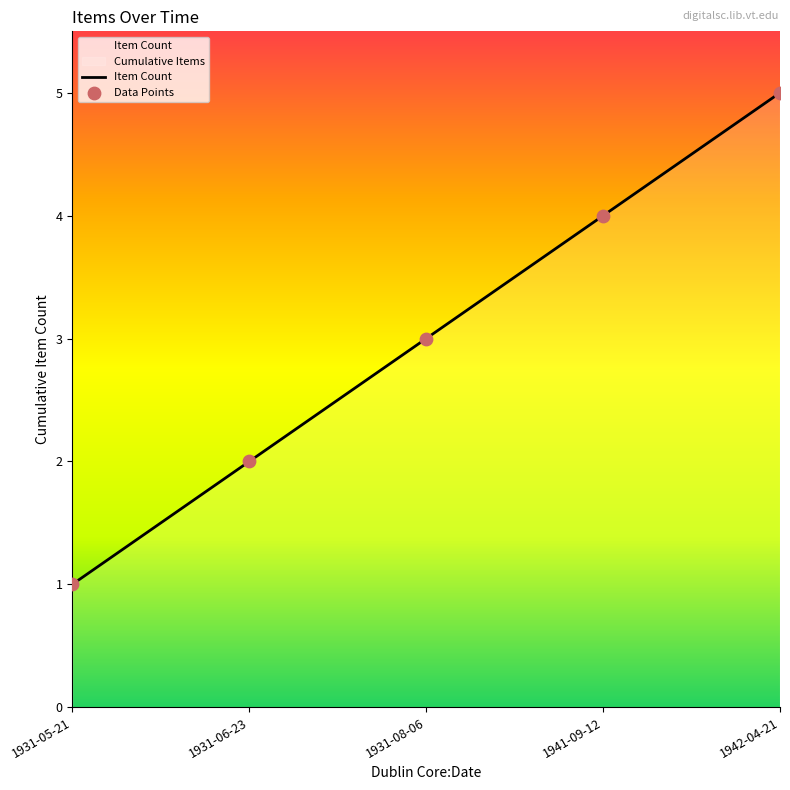

What is the total value across all series at 1931-06-23?

4